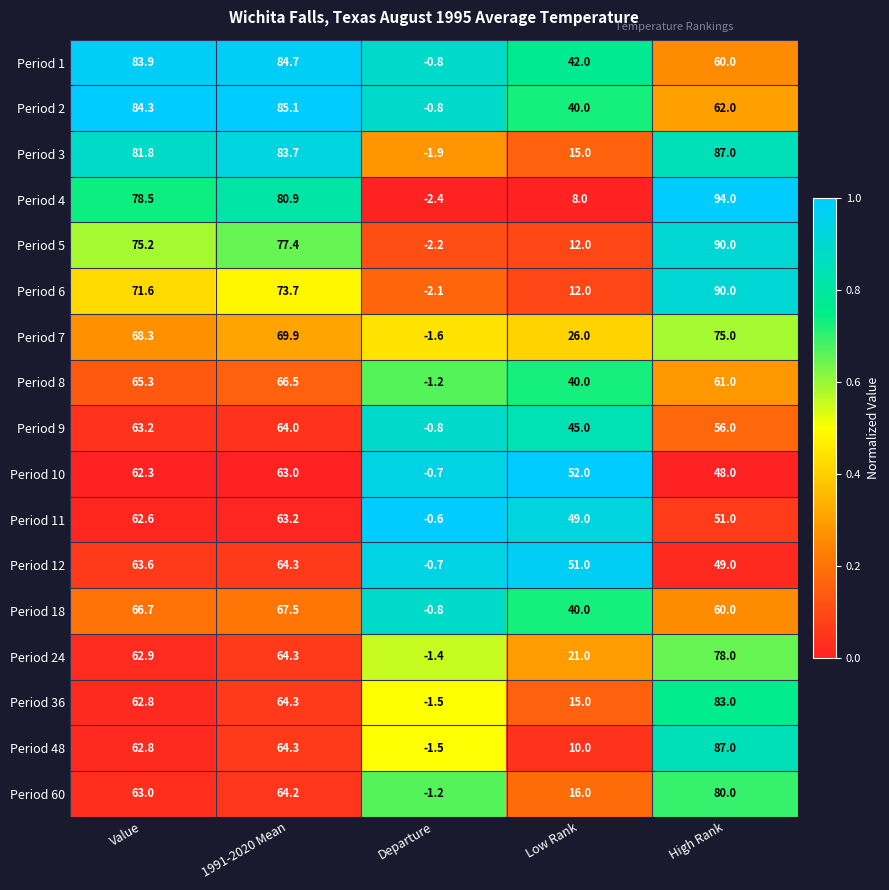

Which series has the widest spread of values?

Period 4